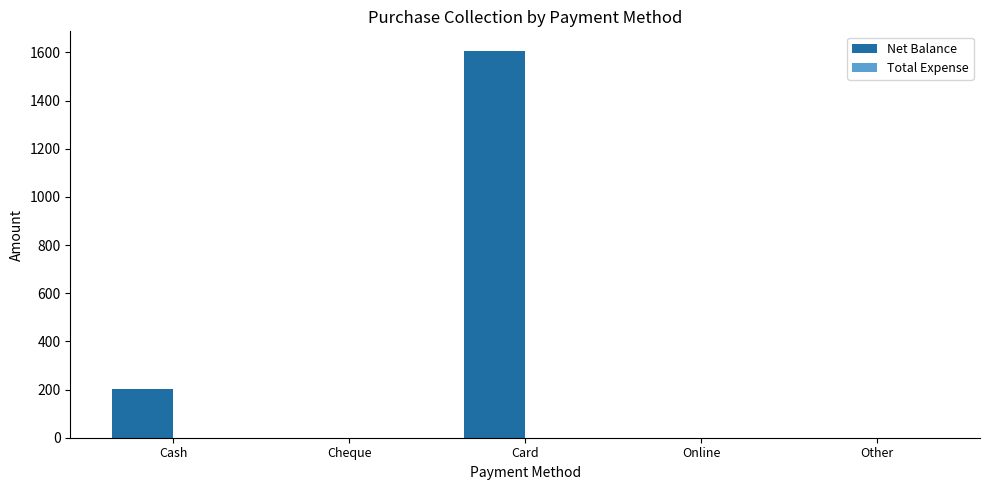

What is the change in value from Cheque to Card?

+1607